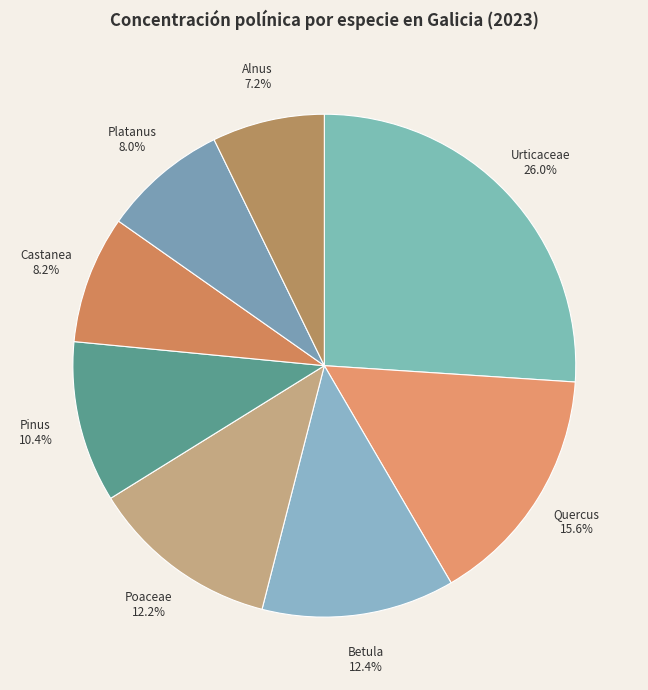

Which slice is the largest?

Urticaceae